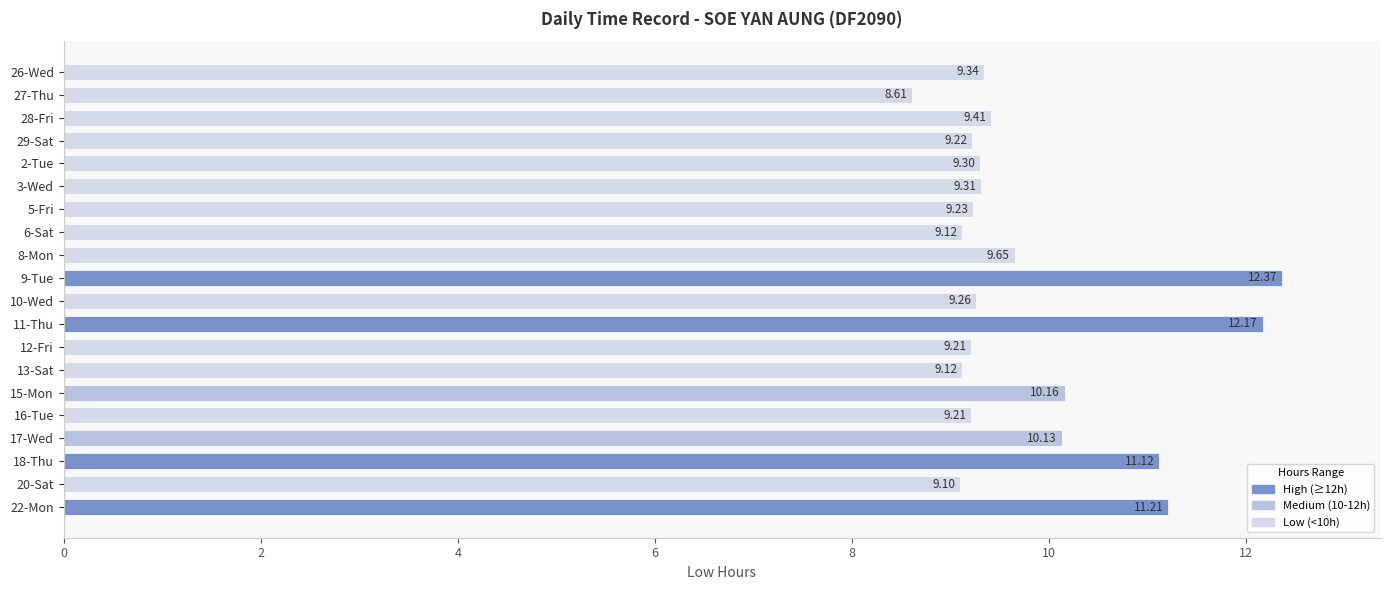

What is the change in value from 29-Sat to 3-Wed?

+0.1